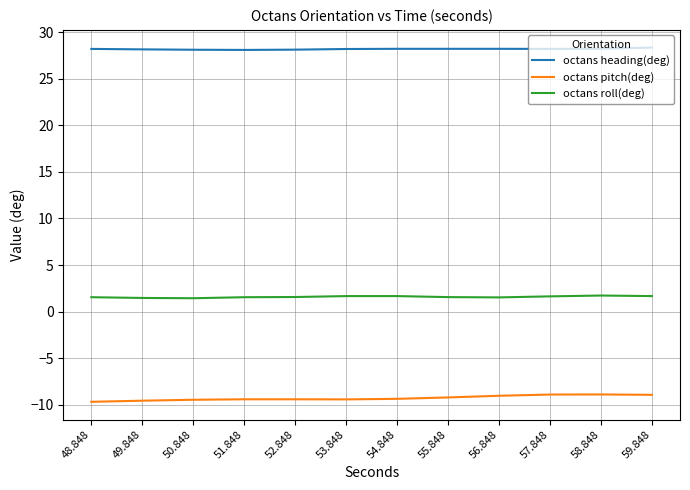

What is the spread (max minus min) of values at 57.848?

37.1